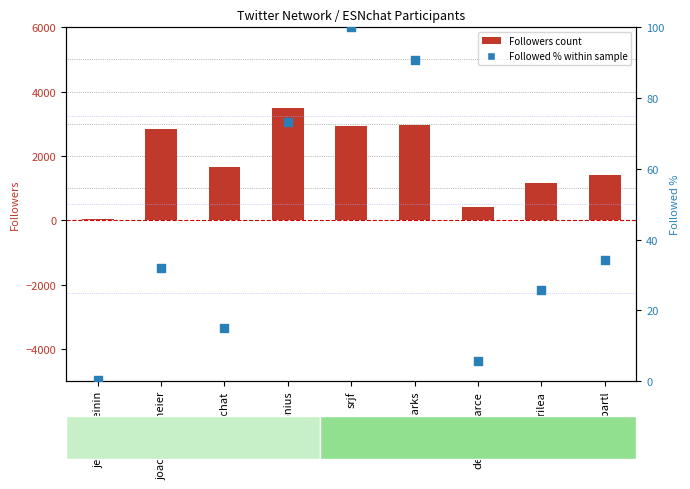

What is the total value across all series at noahsparks?

3047.8